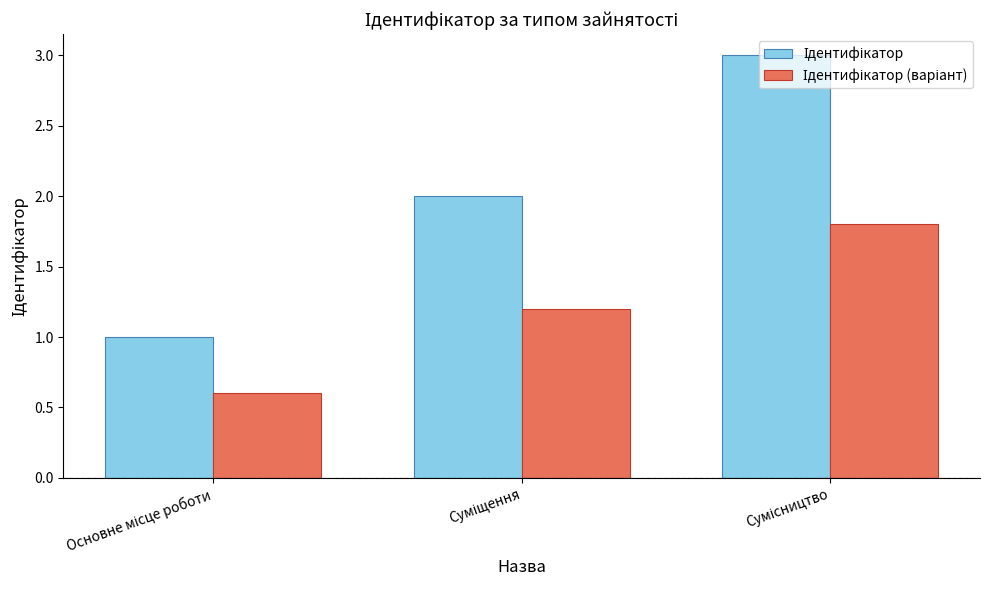

At which label does Ідентифікатор first exceed 2?

Сумісництво